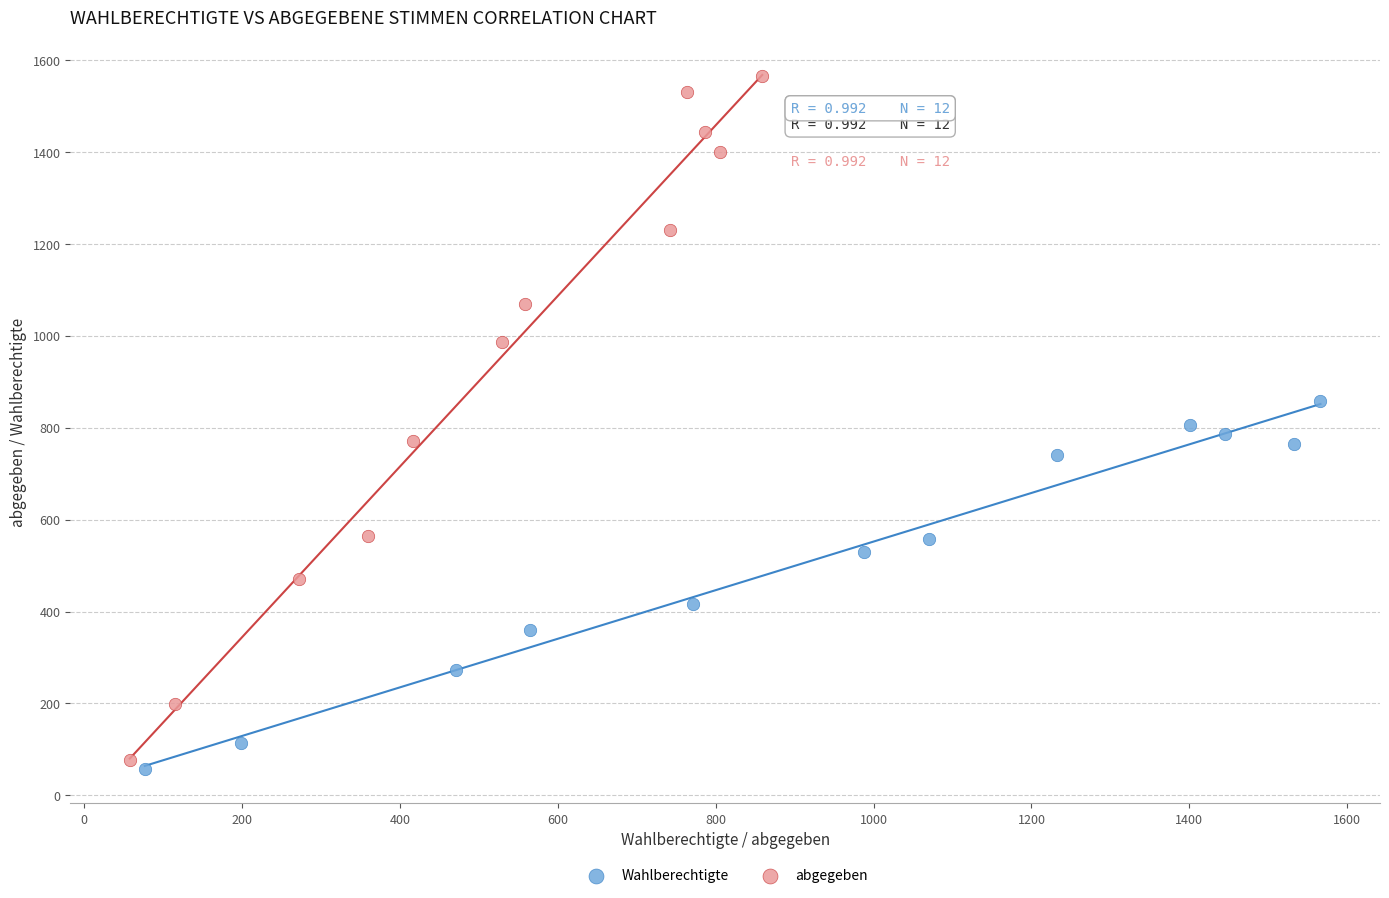

What are all the series names shown in the legend?

Wahlberechtigte, abgegeben